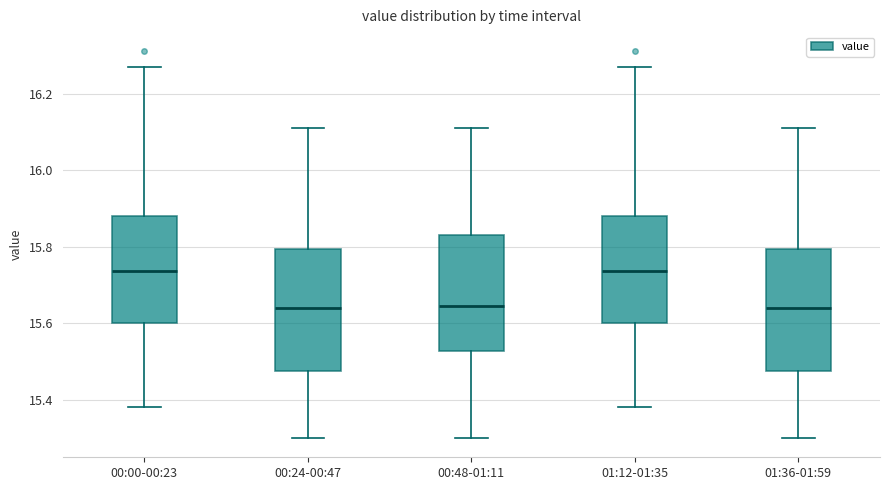

Where does the lower whisker of the box for 00:00-00:23 end on the y-axis? The values are not printed on the chart, so give them approximately, as read against the axis.

15.38